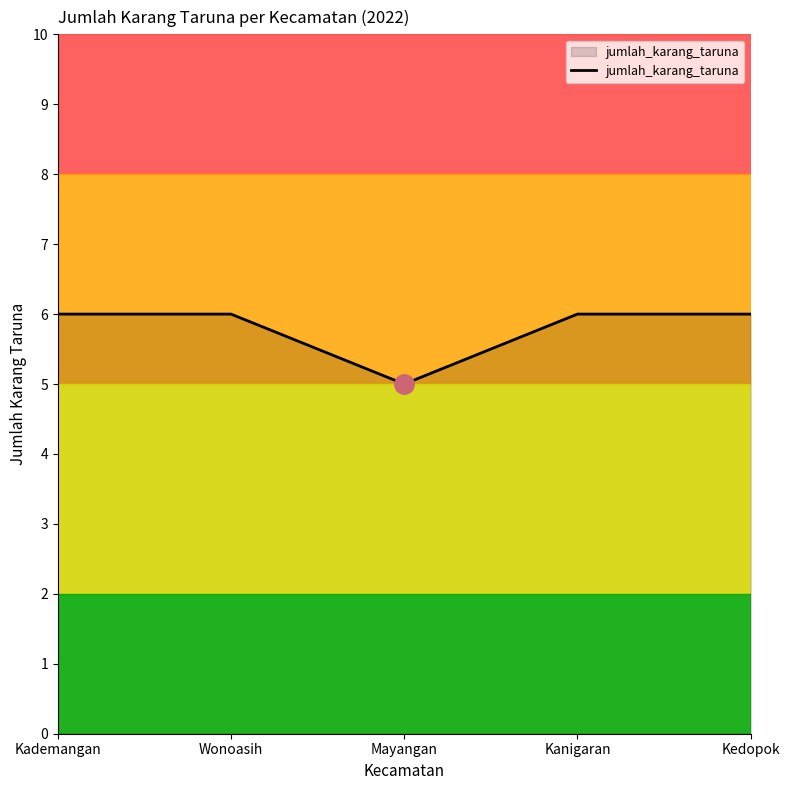

What is the smallest value displayed?

5